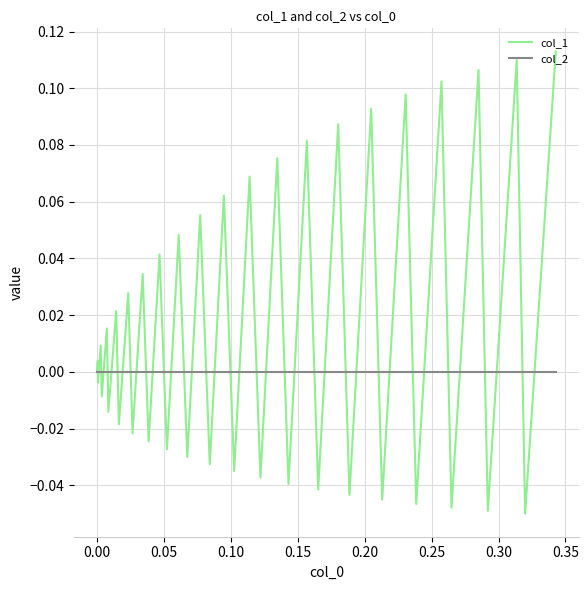

How many lines are shown in the chart?

2